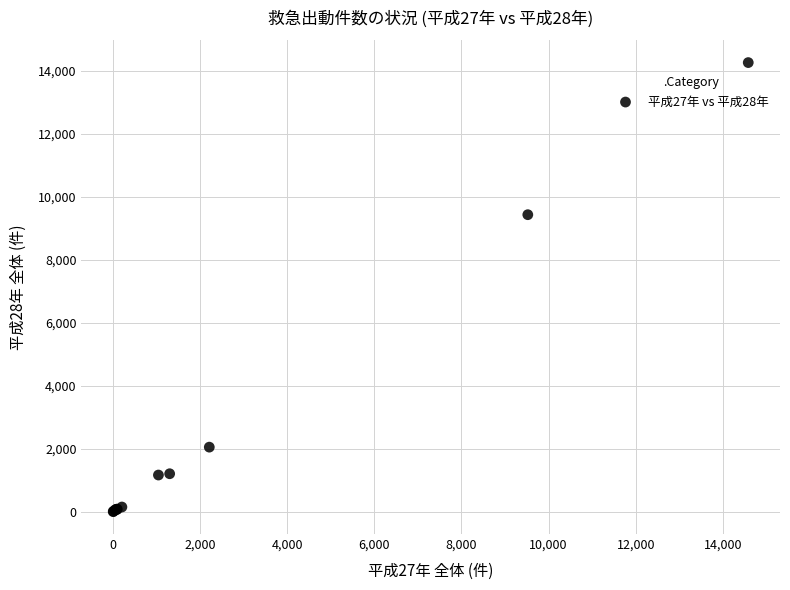

What Y value in the scatter plot is closest to 7131?

9431